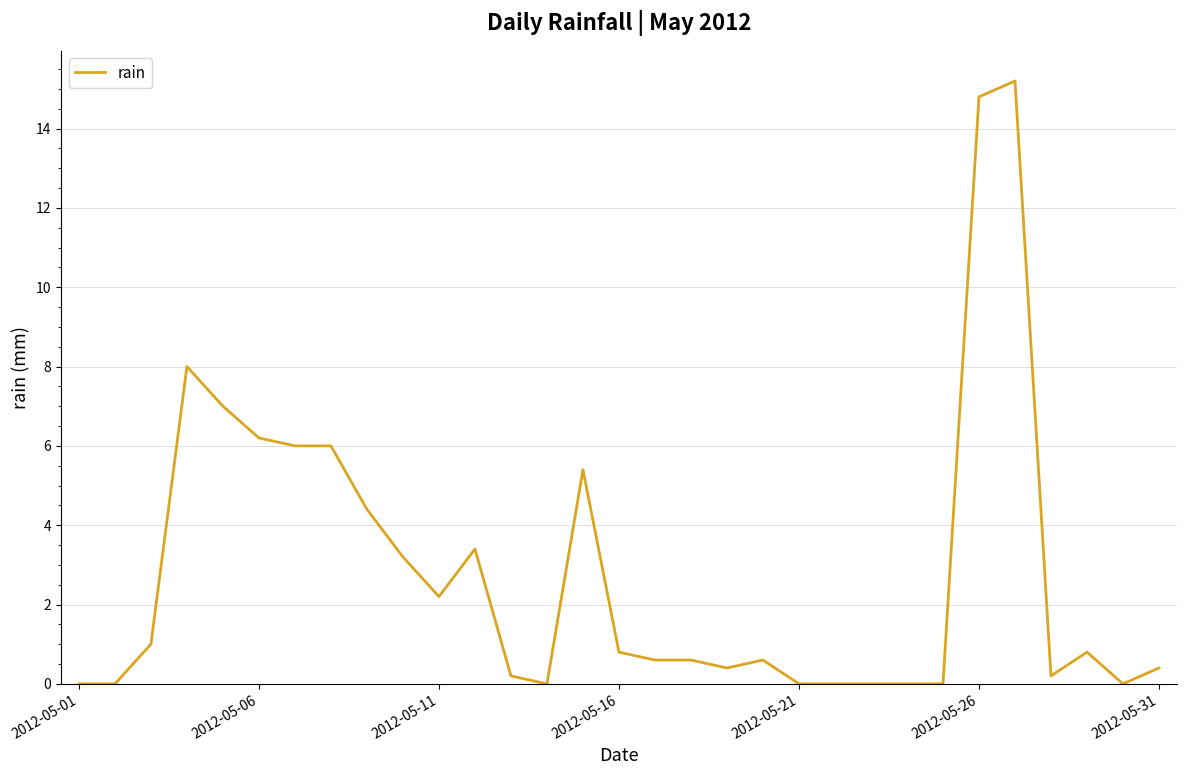

Does the chart display data point markers on the line(s)?

No